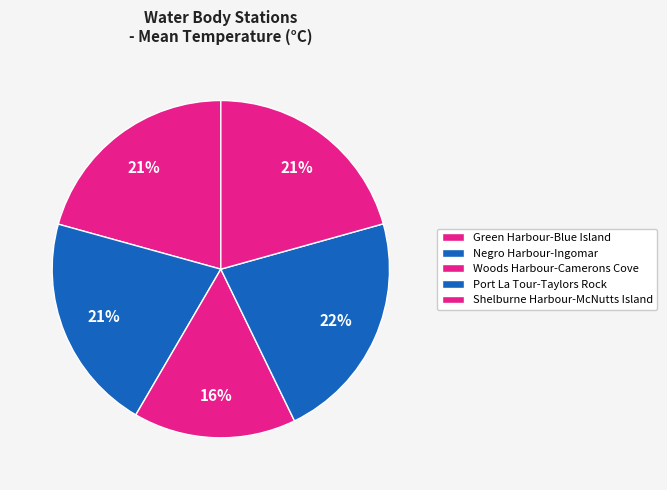

Is Green Harbour-Blue Island the majority of the pie?

No